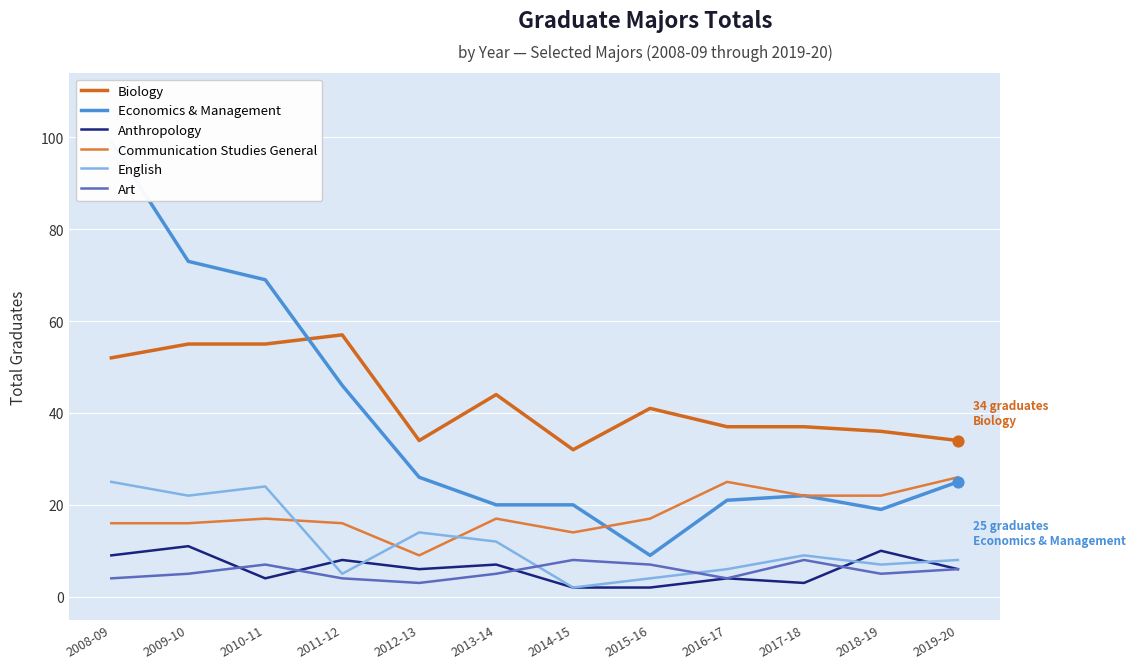

What is the total value across all series at 2018-19?

99